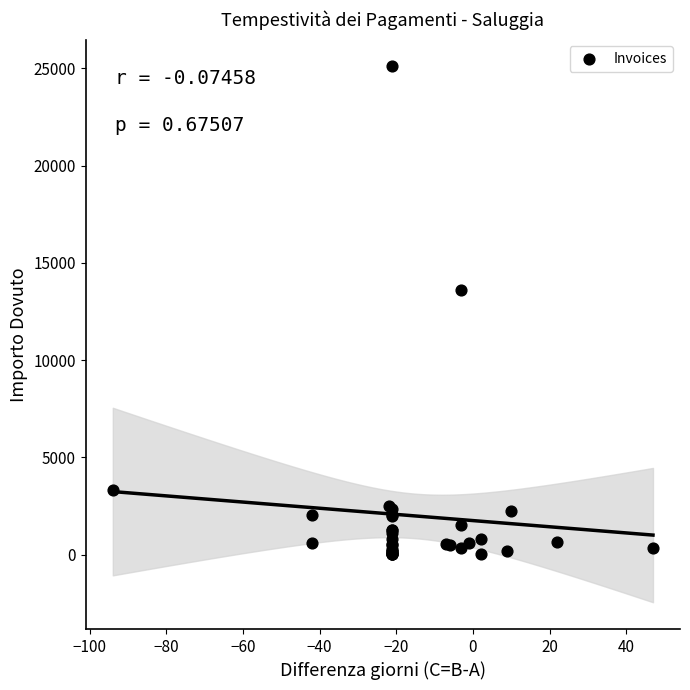

What Y value in the scatter plot is closest to 12556?

13594.3